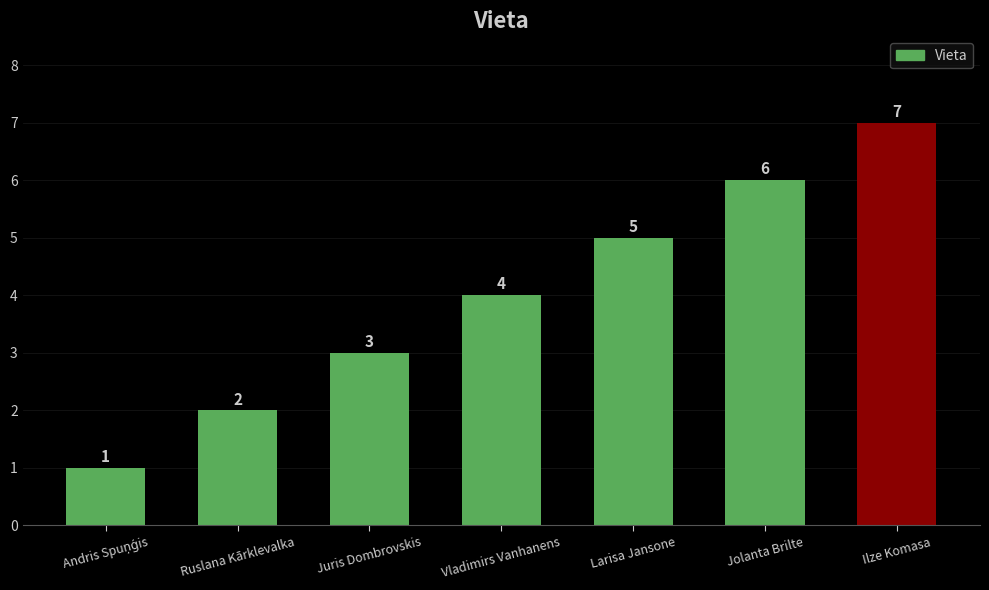

What value does the data have at Ilze Komasa?

7